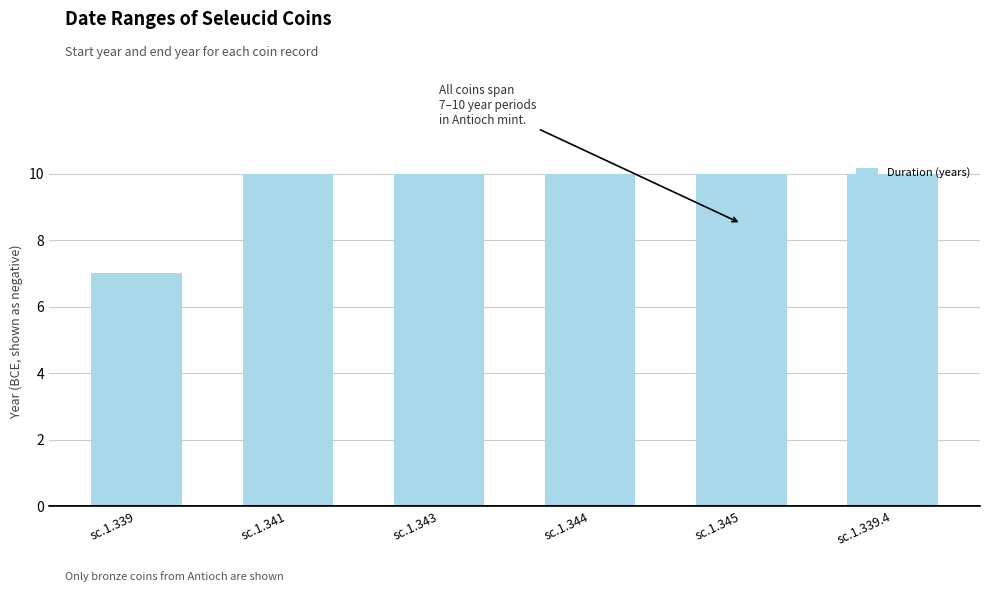

The value at sc.1.341 is 10. True or false?

True